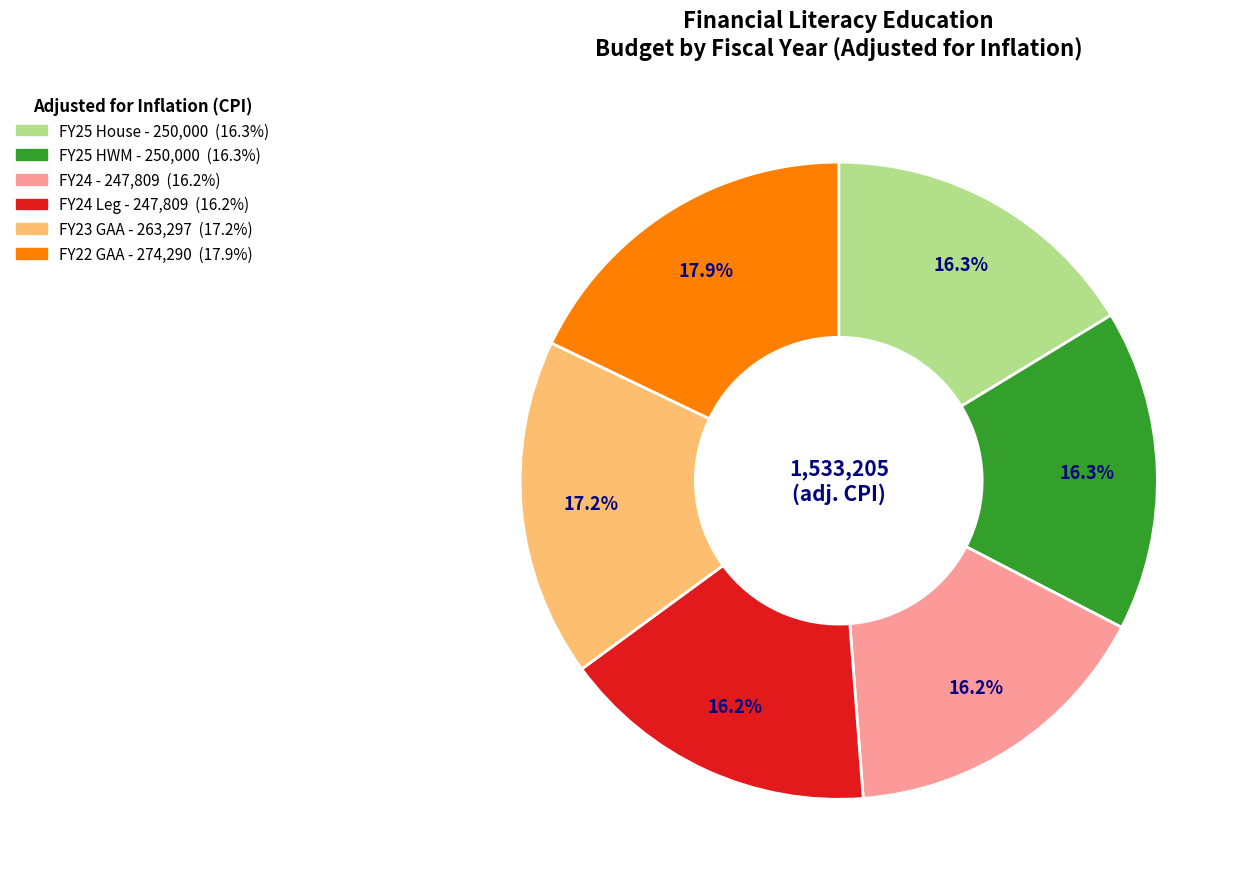

Is there any slice that represents more than half of the pie?

No